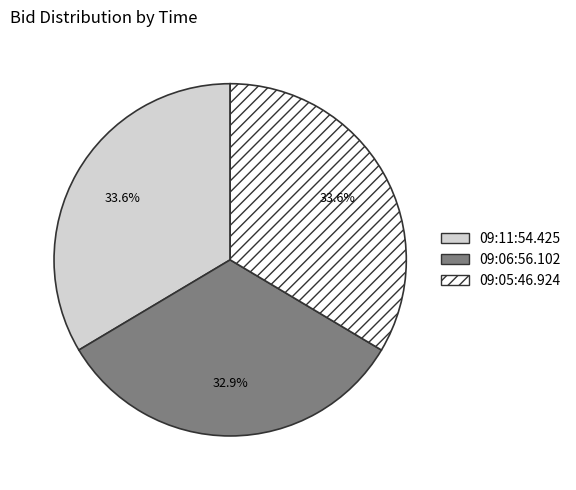

What portion of the pie excludes 09:05:46.924?

66.4%